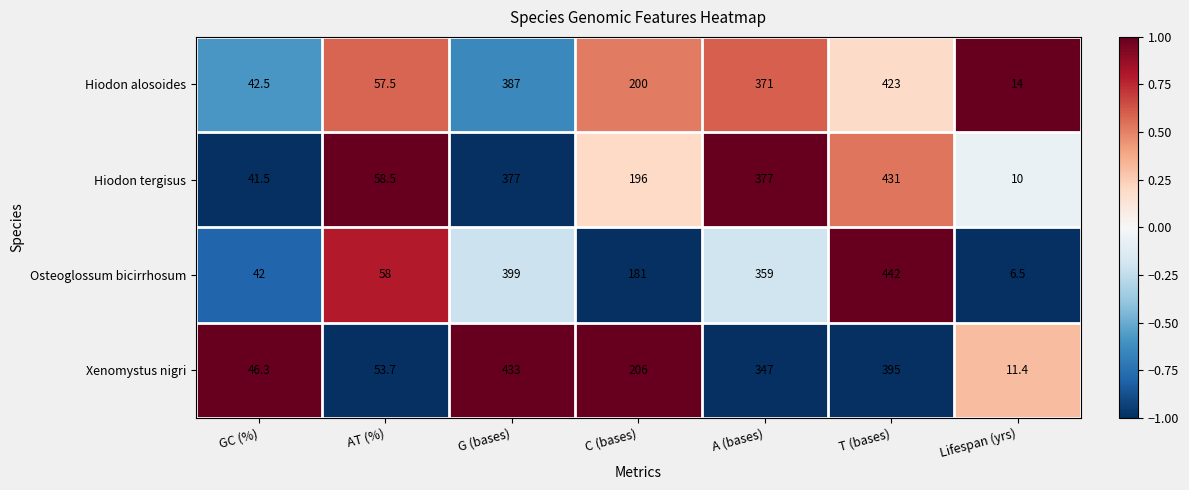

The value of Xenomystus nigri at GC (%) is 24.1. True or false?

False